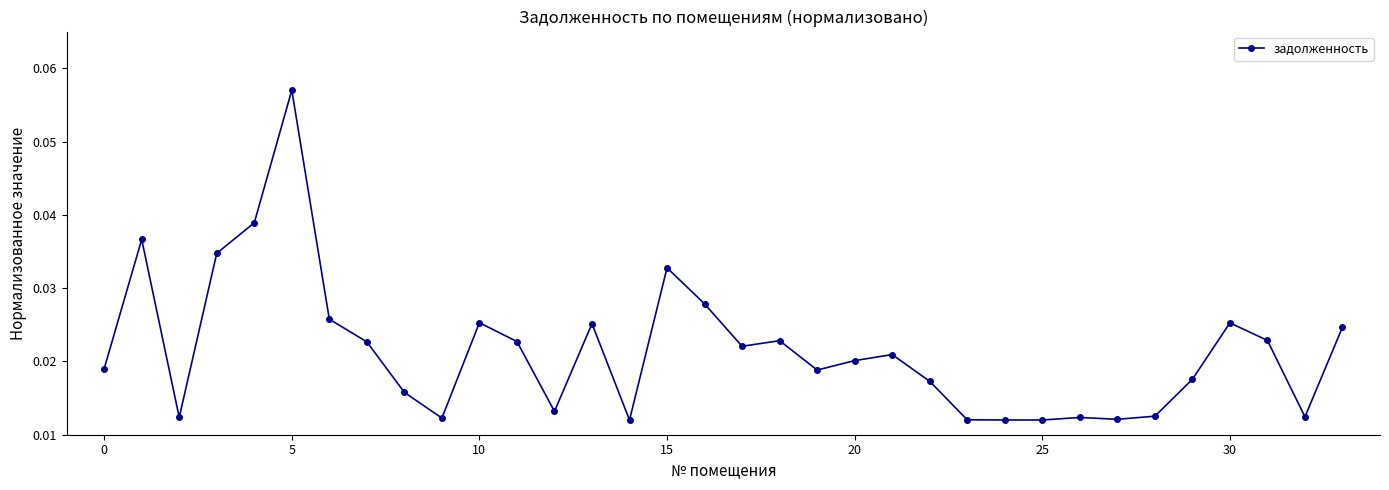

What is the sum of all values?

0.7